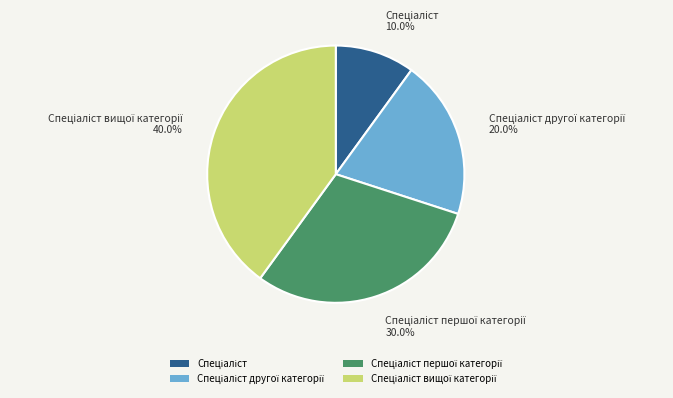

How many segments does this pie chart have?

4